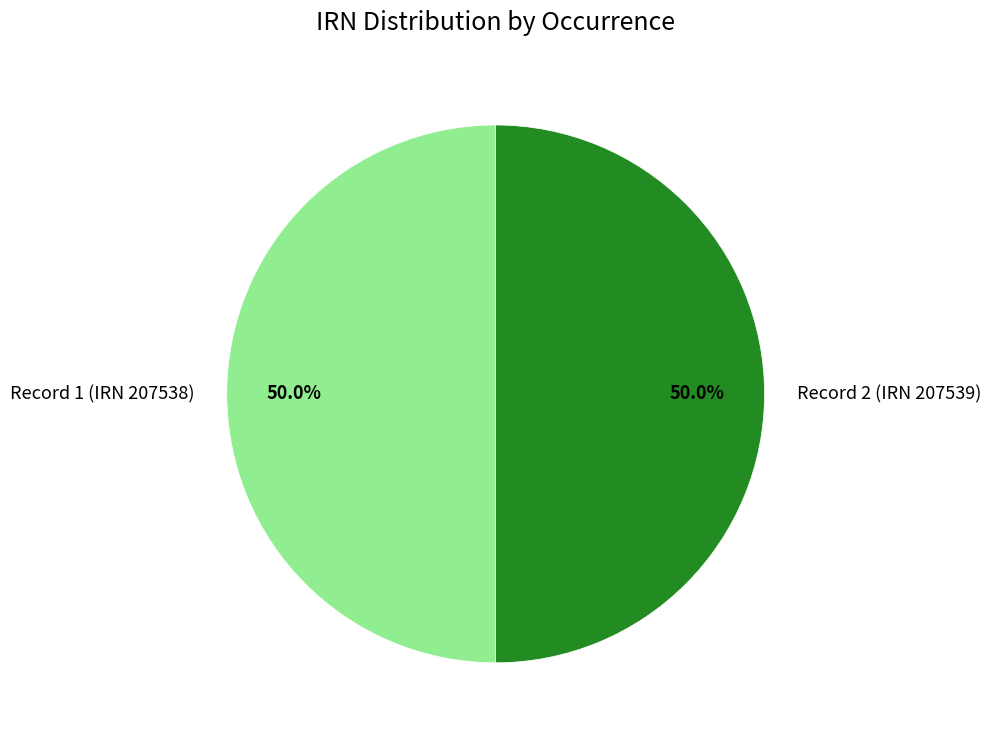

Combined, do Record 2 (IRN 207539) and Record 1 (IRN 207538) account for over 50%?

Yes